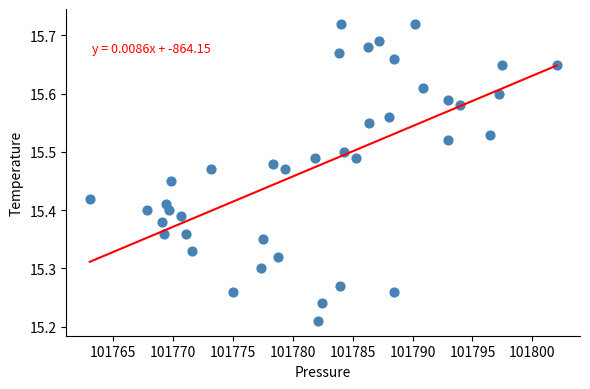

Count the number of points in this scatter plot.

40